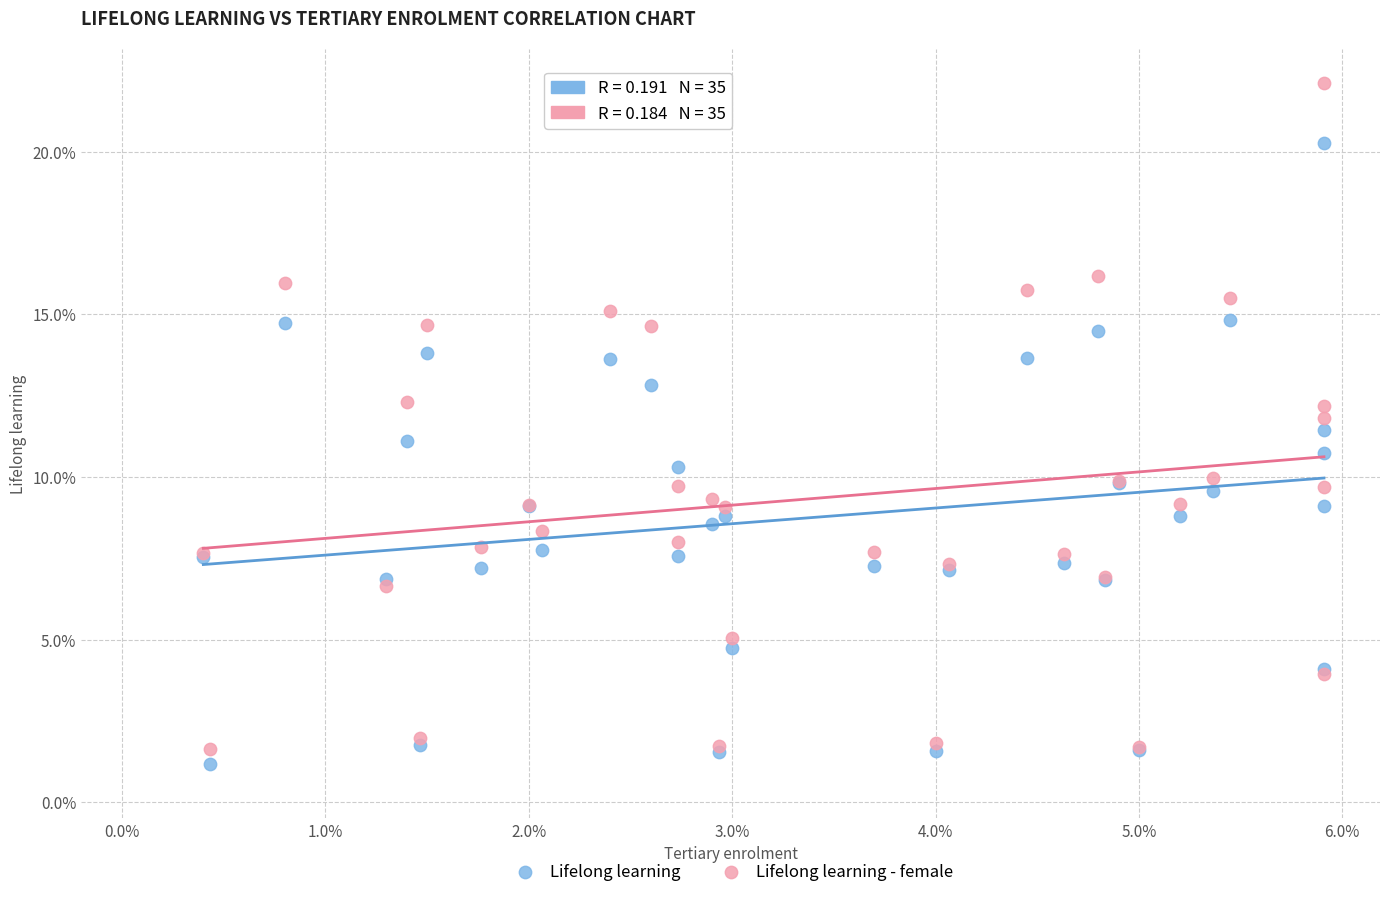

Which series reaches the maximum Y coordinate?

Lifelong learning - female